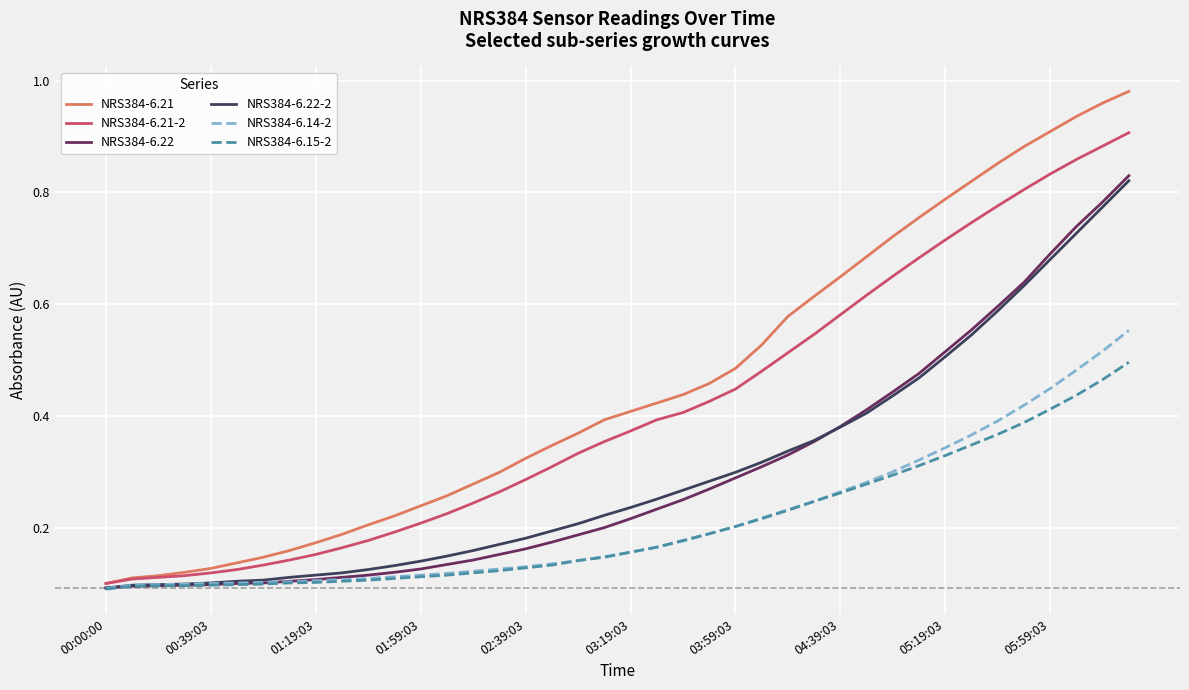

Which series has the widest spread of values?

NRS384-6.21